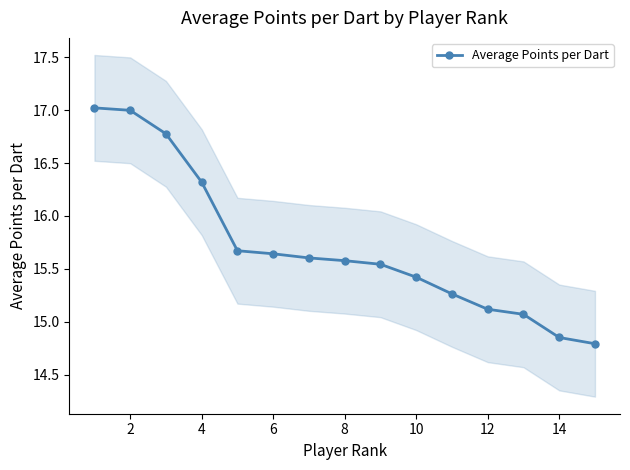

True or false: Average Points per Dart has a value of 7.6 at 8.

False